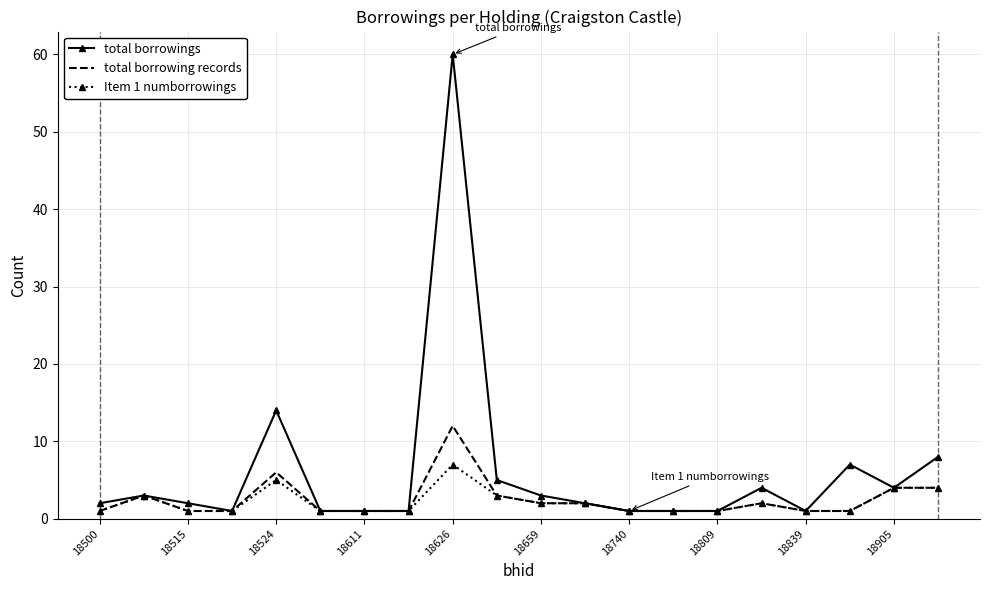

What is the difference between the maximum and second lowest values in the Item 1 numborrowings series?

6